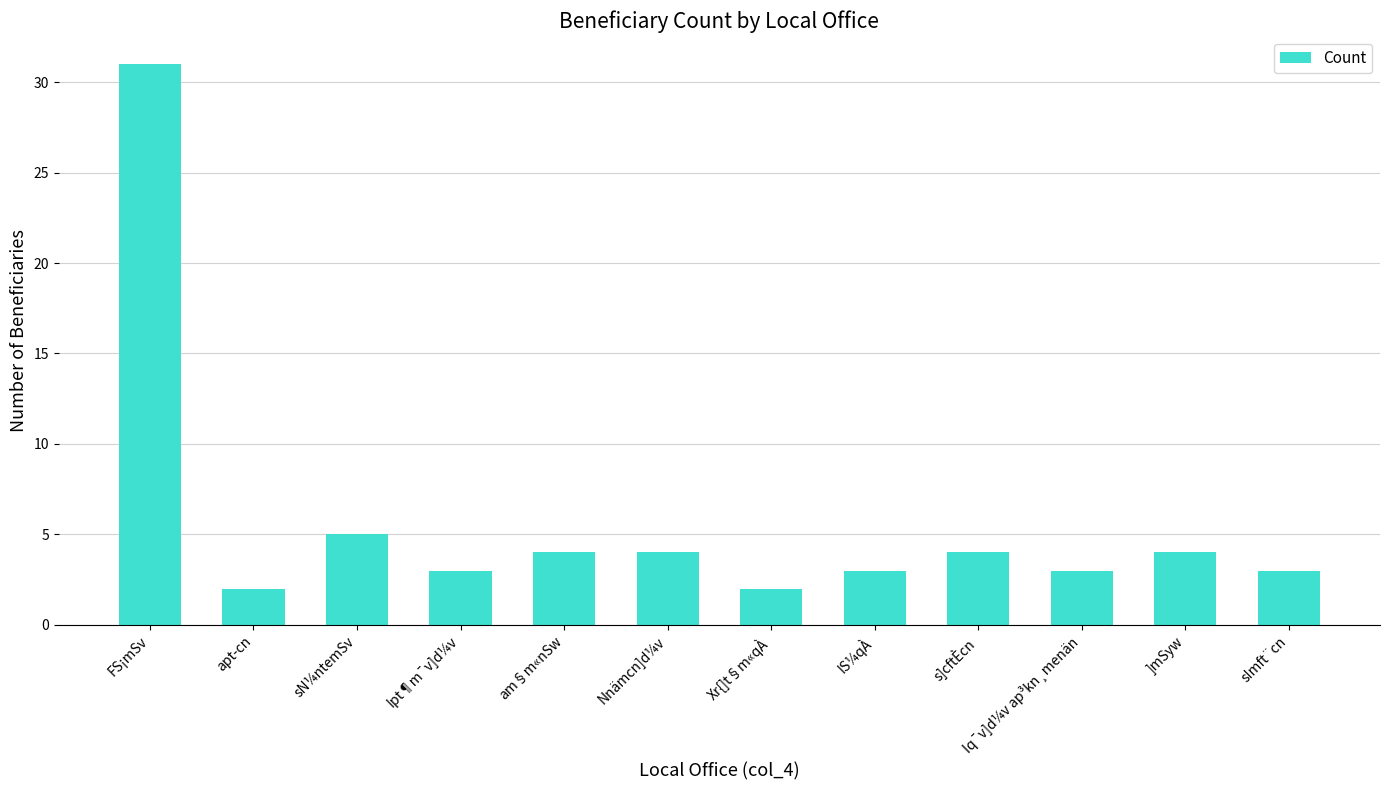

True or false: the data shows 1 at apt­cn.

False